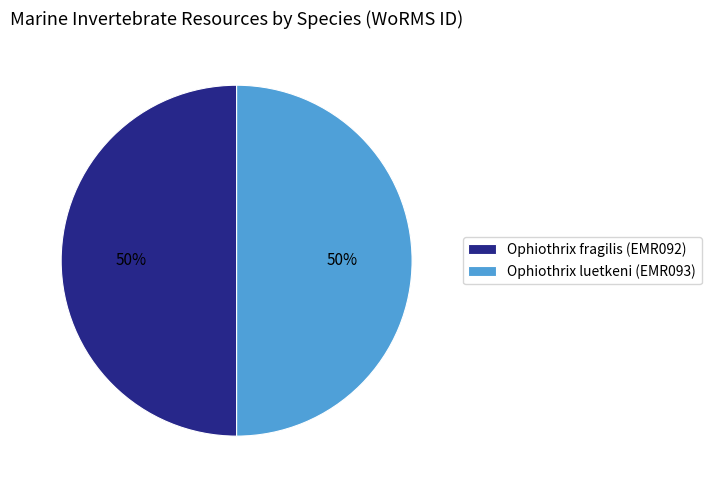

To the nearest percent, what is the average slice percentage?

50%